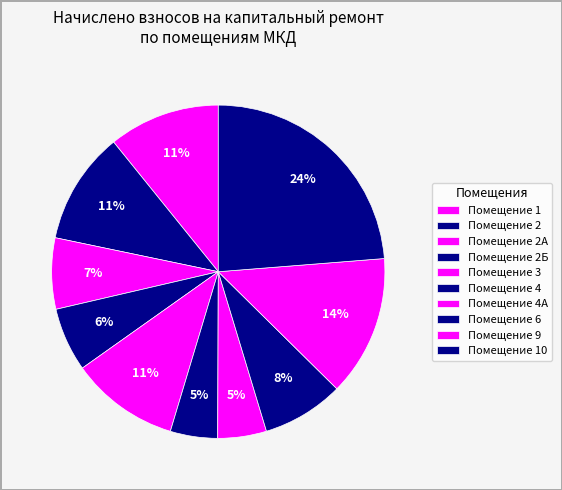

Is there a majority slice in this chart?

No